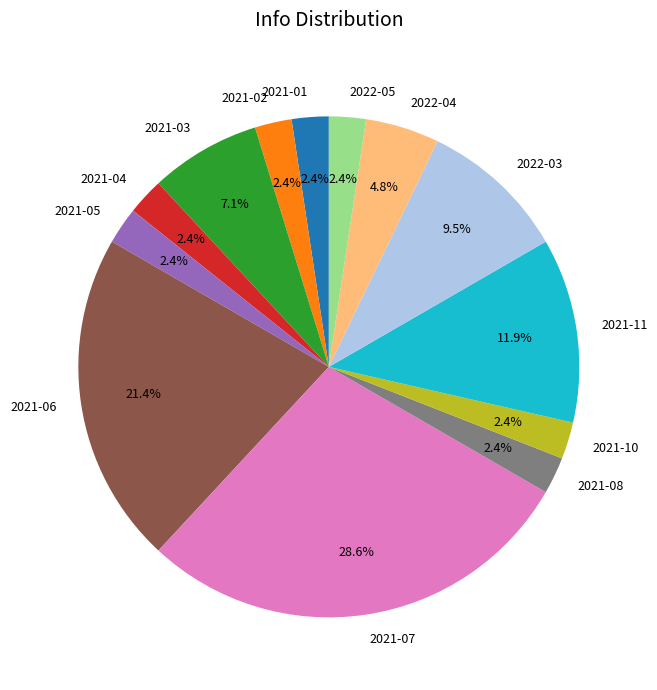

Count the number of slices in the pie.

13